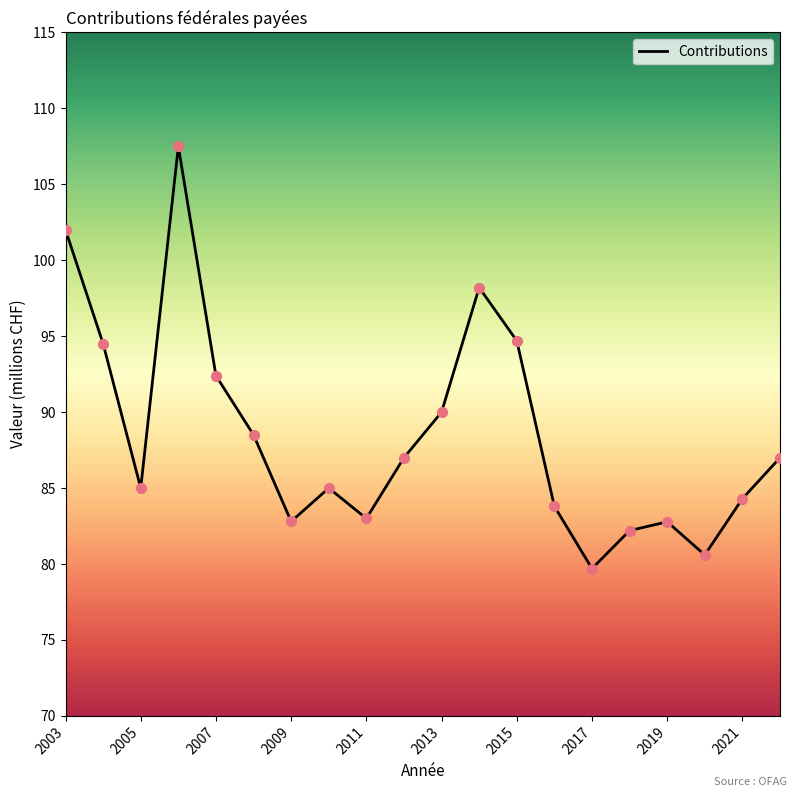

What is the maximum value shown in the chart?

107.5